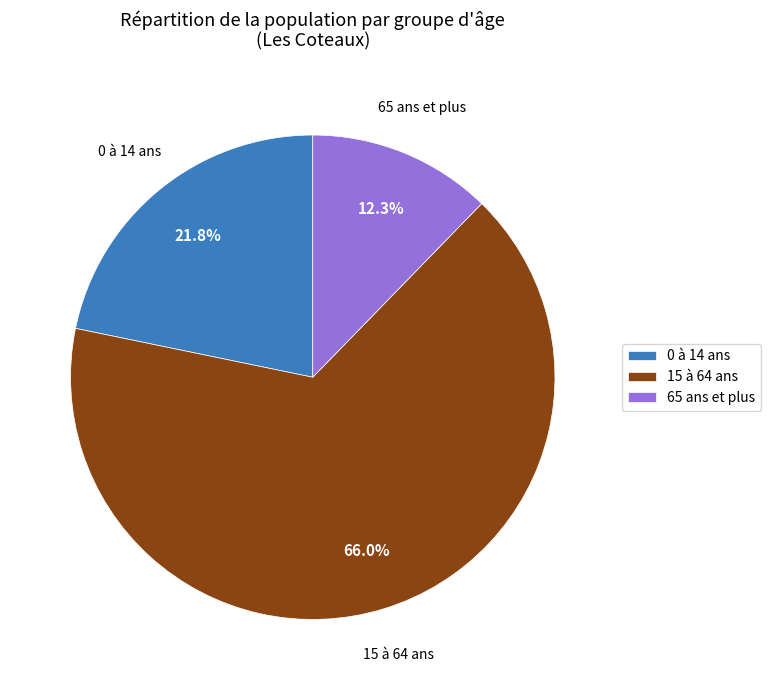

How many slices are in this pie chart?

3